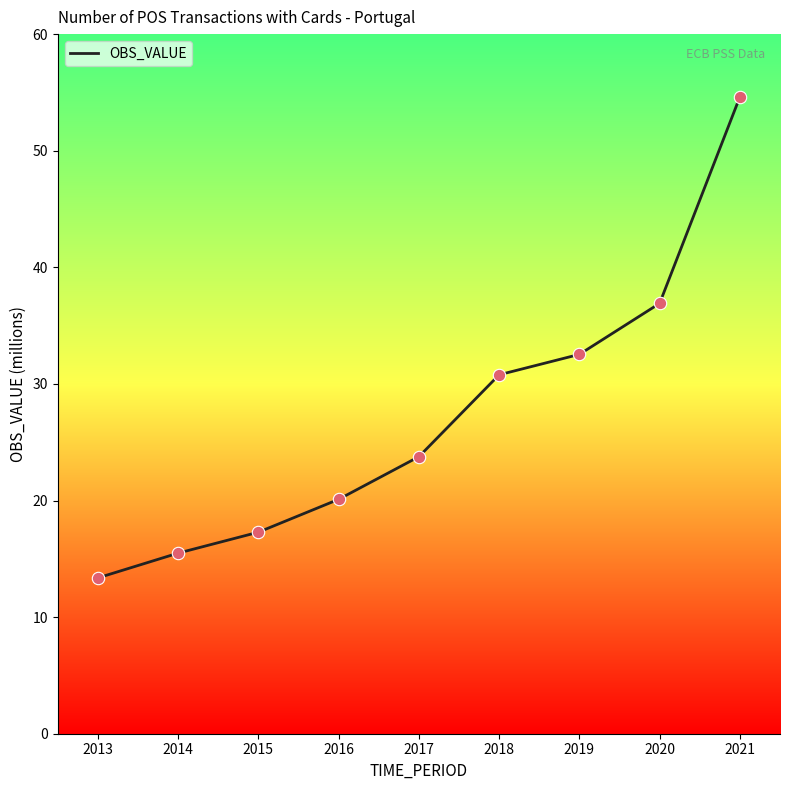

Which has a higher value, 2021 or 2019?

2021